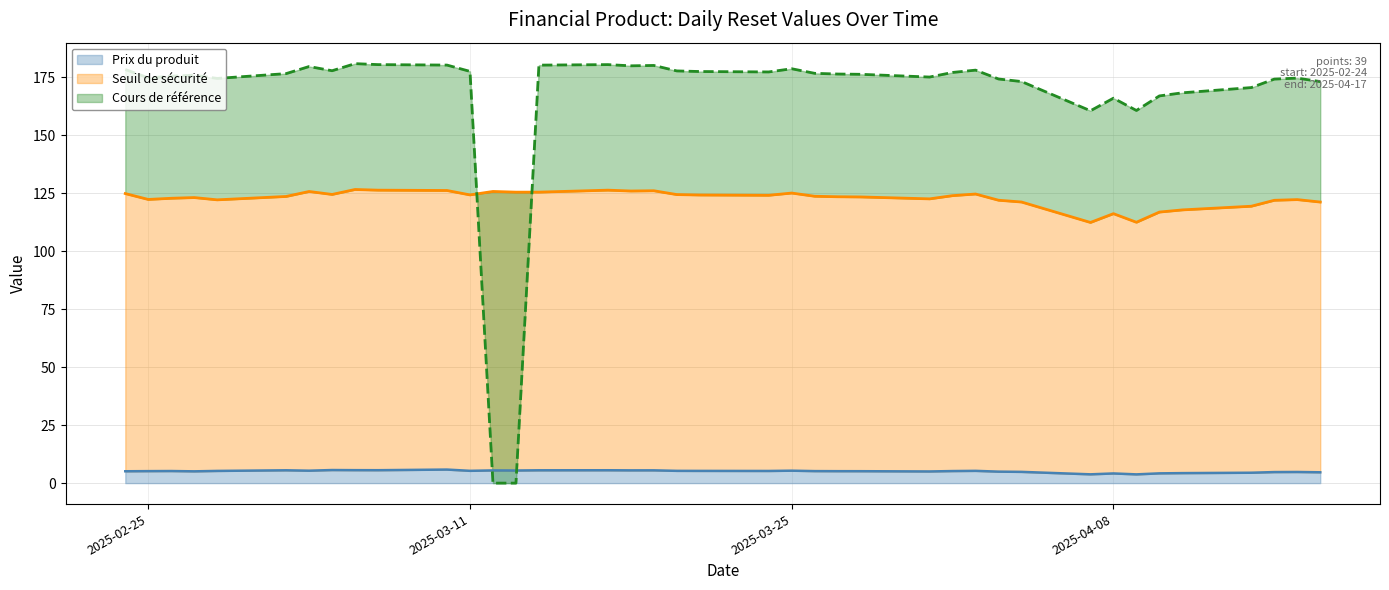

Is the value of Seuil de sécurité at 2025-04-01 greater than the value of Cours de référence at 2025-03-10?

No